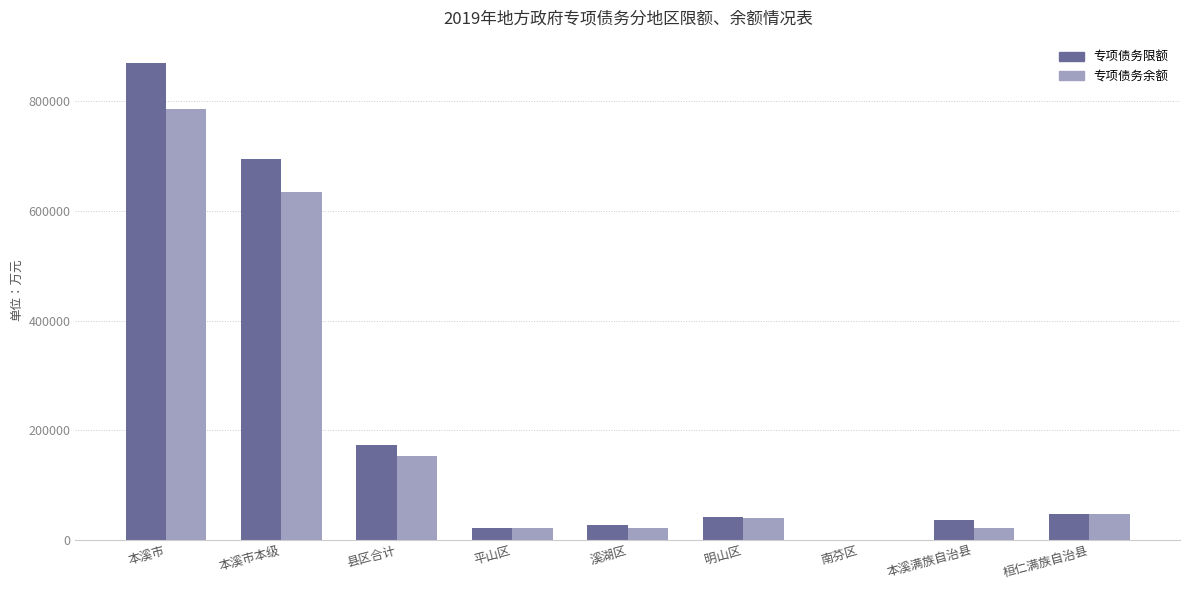

How many groups of bars are there?

9